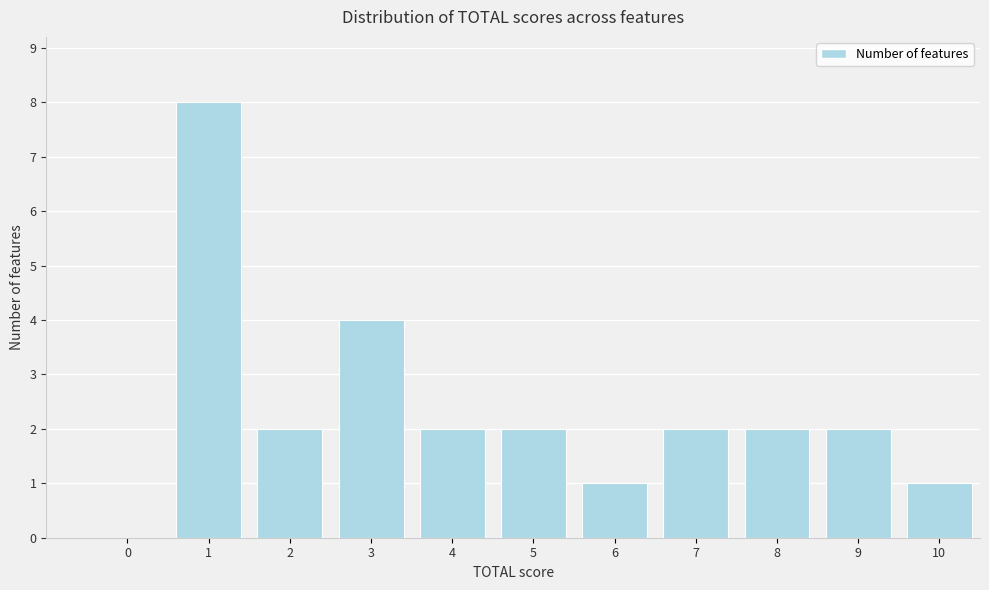

Reading left to right, transcribe all the data shown in this chart.

0=0	1=8	2=2	3=4	4=2	5=2	6=1	7=2	8=2	9=2	10=1